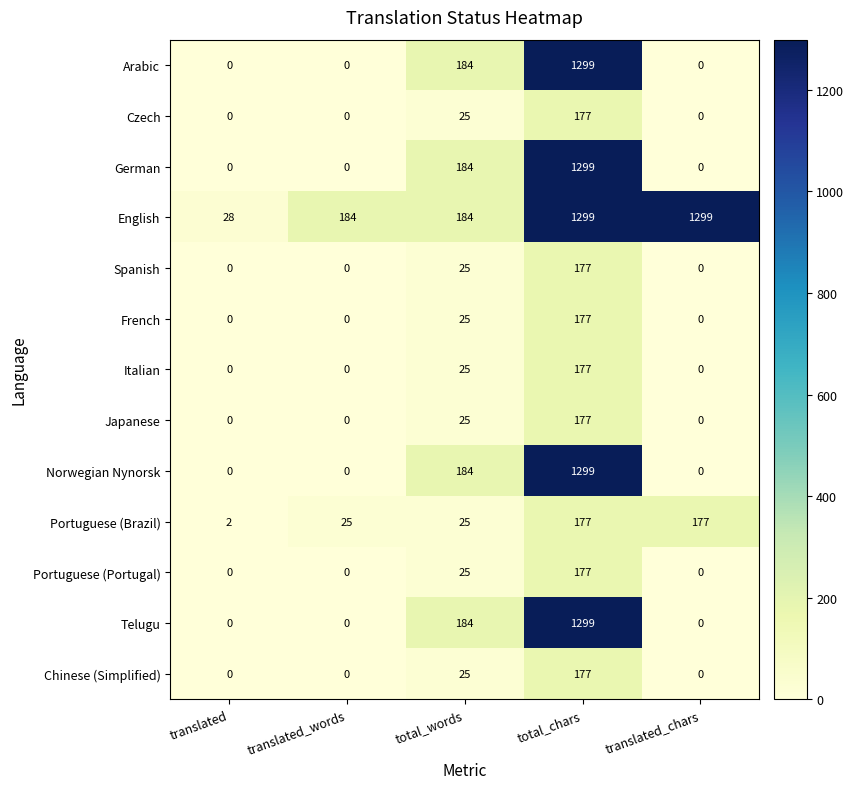

Which series has the largest total across all categories?

English